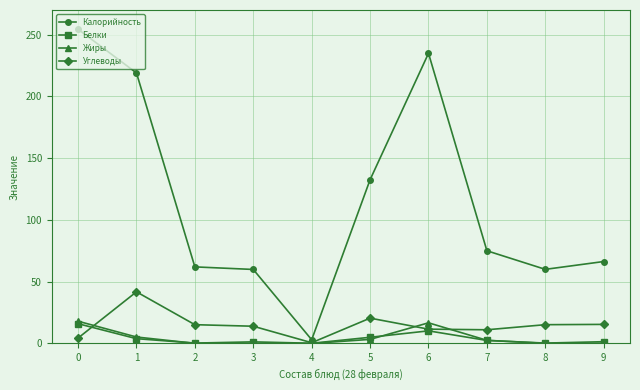

At how many categories does at least one series exceed 10?

9